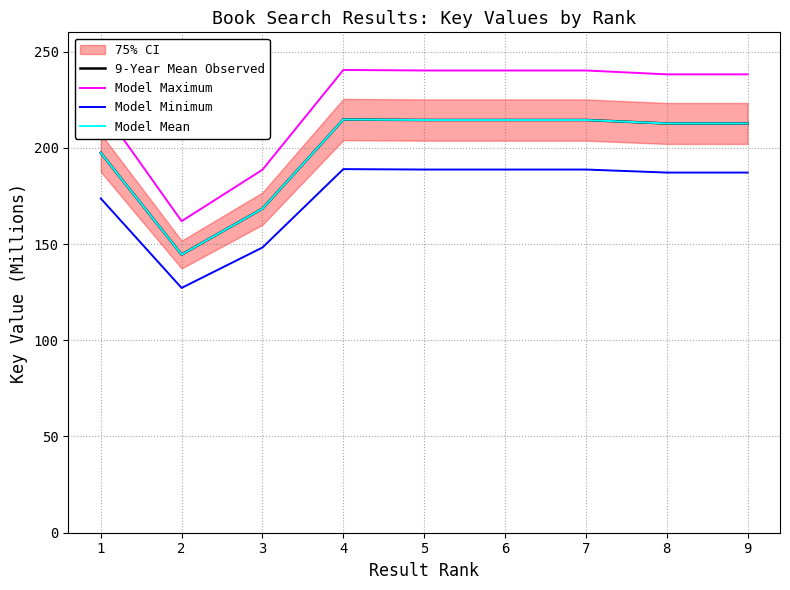

The value of Model Maximum at 3 is 311.5. True or false?

False